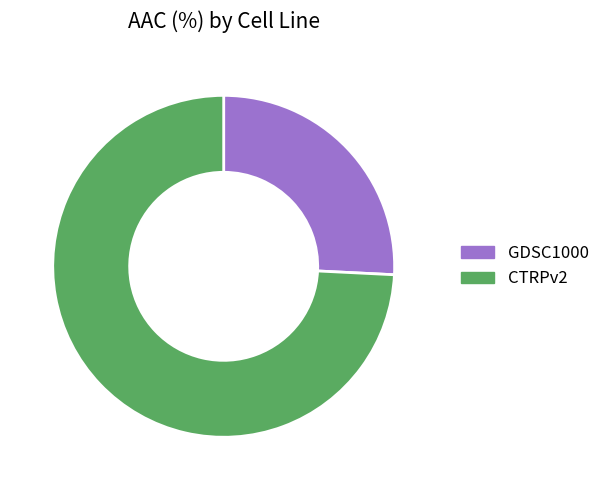

What is the ratio of the value at GDSC1000 to the value at CTRPv2?

0.3